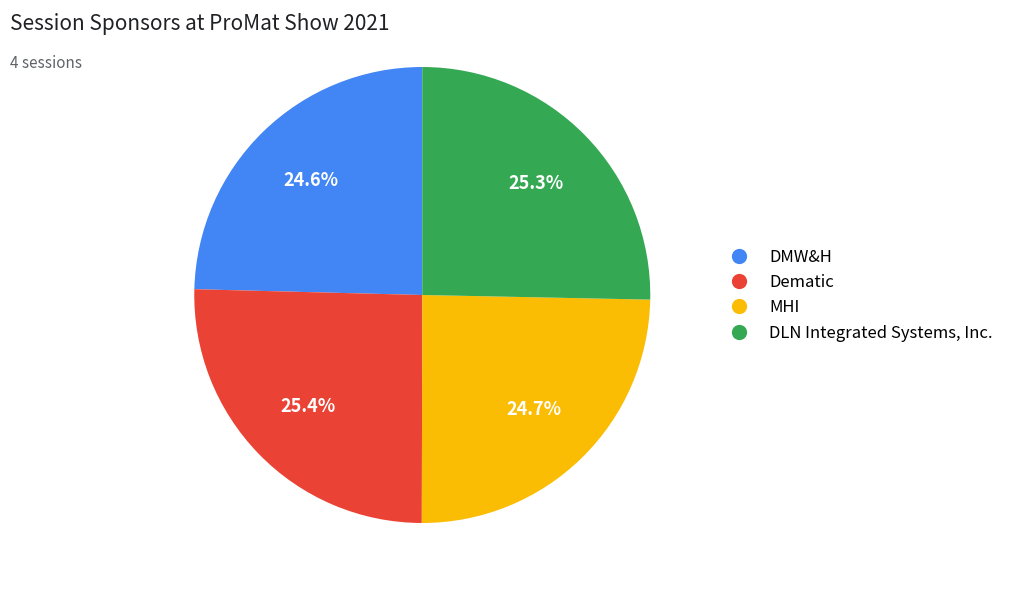

To the nearest percent, what is the difference between the Dematic and DMW&H slice percentages?

1%